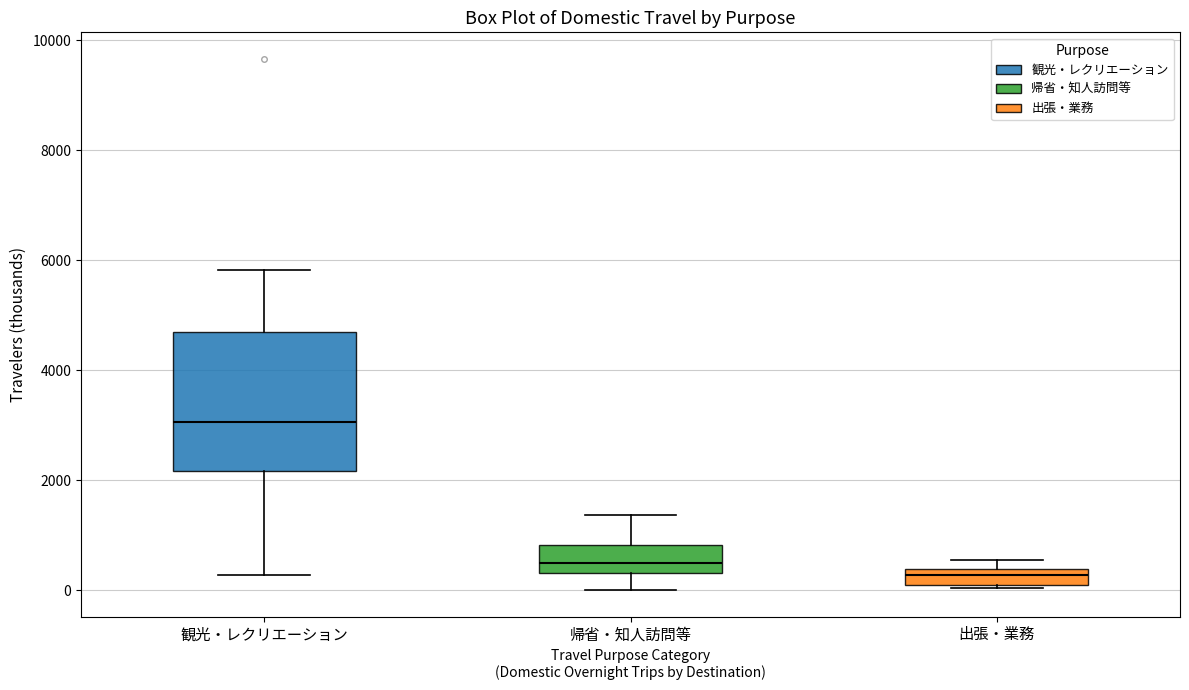

Which box's median line is the highest?

観光・レクリエーション